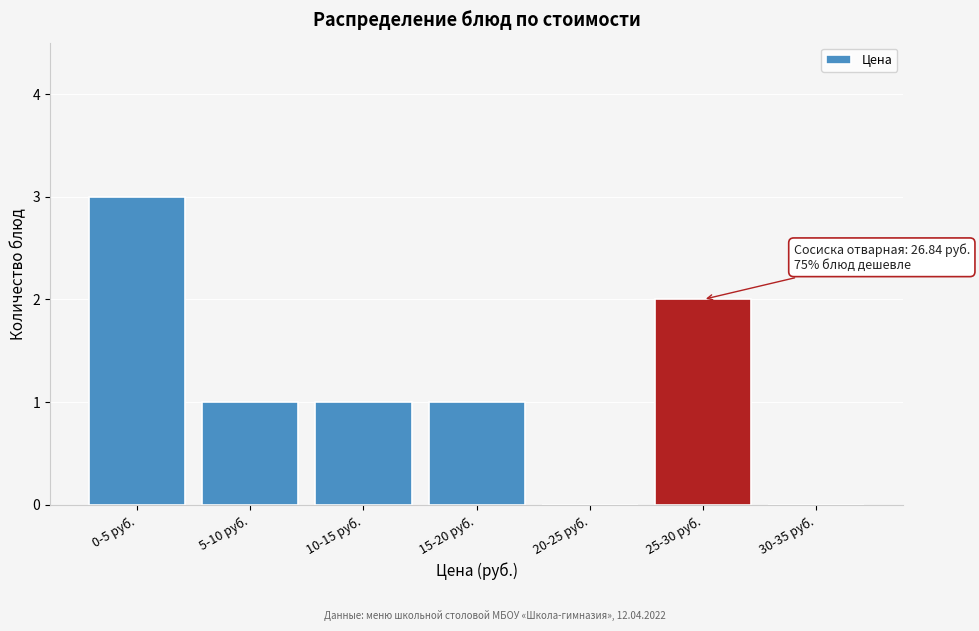

Reading left to right, extract all data points from this chart.

0-5 руб.=3	5-10 руб.=1	10-15 руб.=1	15-20 руб.=1	20-25 руб.=0	25-30 руб.=2	30-35 руб.=0